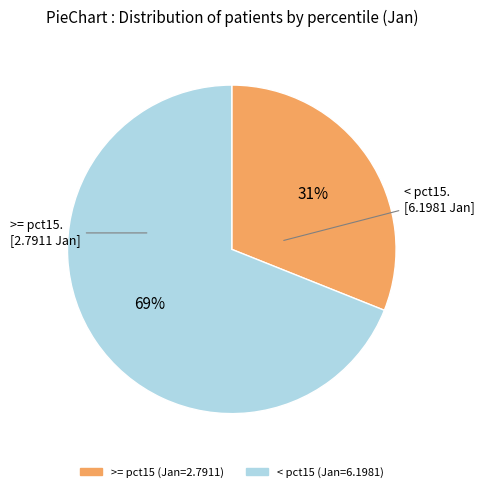

To the nearest percent, what is the average slice percentage?

50%